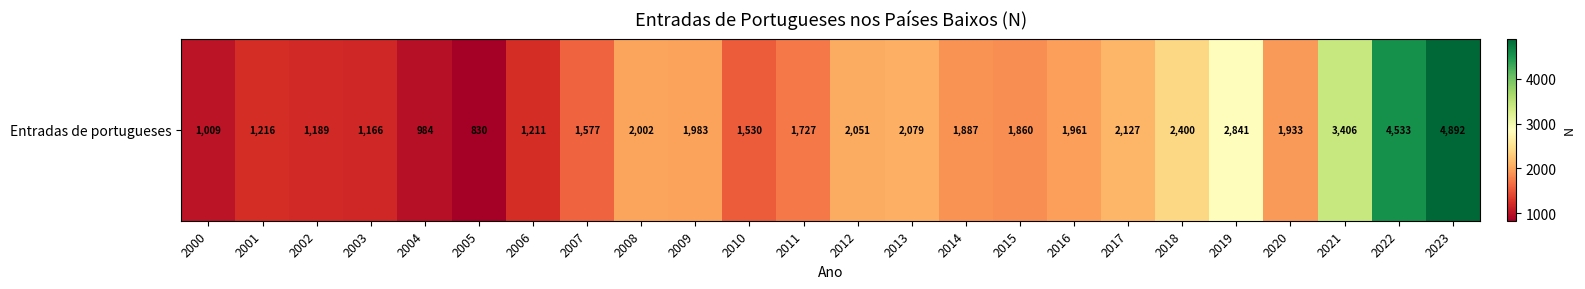

What is the difference between the values at 2014 and 2009?

96